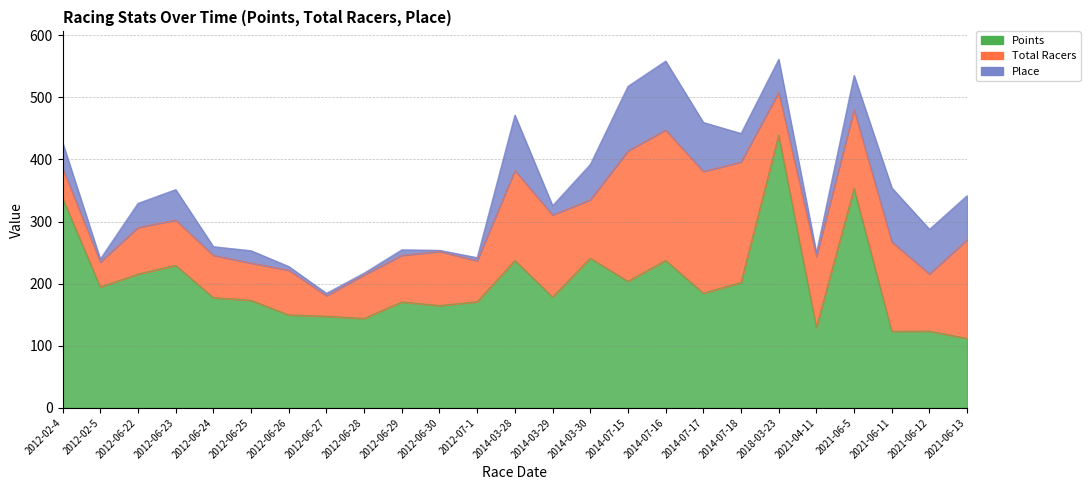

True or false: Place has more than 0 points higher than both neighbors.

True